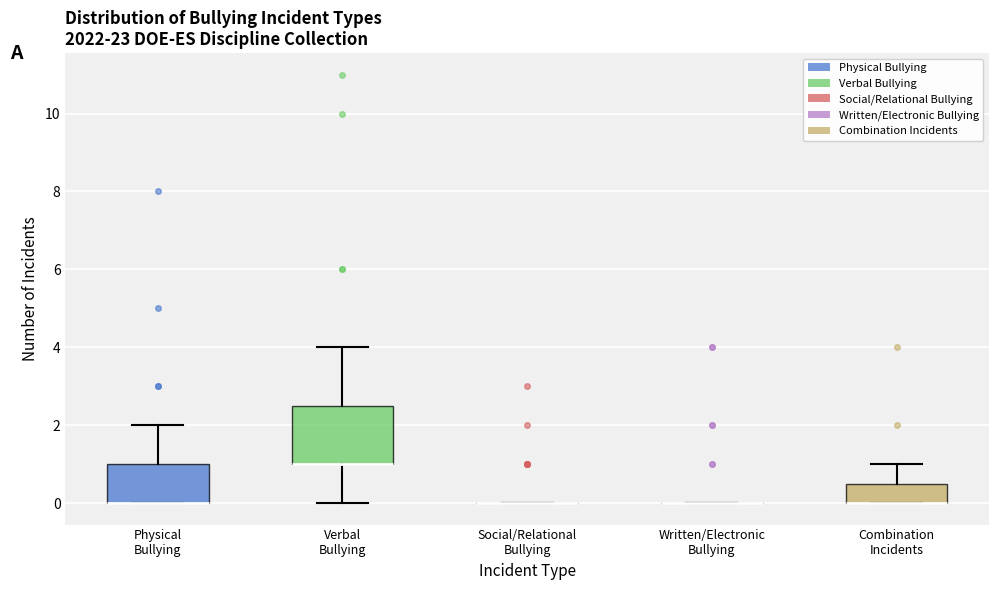

Reading left to right, read every box against the y-axis: the position of its median line, the range the box covers, and the ends of its whiskers. The values are not printed on the chart, so give them approximately, as read against the axis.

Physical Bullying: median 0.0 (drawn on the box's lower edge), box 0.0 to 1.0, whiskers 0.0 to 2.0
Verbal Bullying: median 1.0 (drawn on the box's lower edge), box 1.0 to 2.6, whiskers 0.0 to 4.0
Social/Relational Bullying: box collapsed to a line at 0.0, whiskers 0.0 to 0.0
Written/Electronic Bullying: box collapsed to a line at 0.0, whiskers 0.0 to 0.0
Combination Incidents: median 0.0 (drawn on the box's lower edge), box 0.0 to 0.6, whiskers 0.0 to 1.0